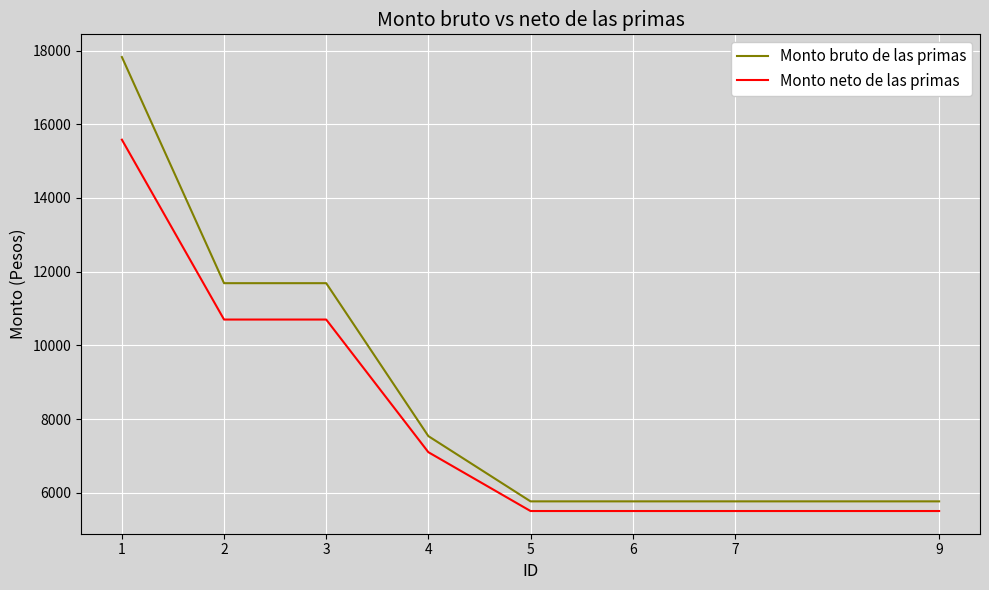

What are all the series names shown in the legend?

Monto bruto de las primas, Monto neto de las primas